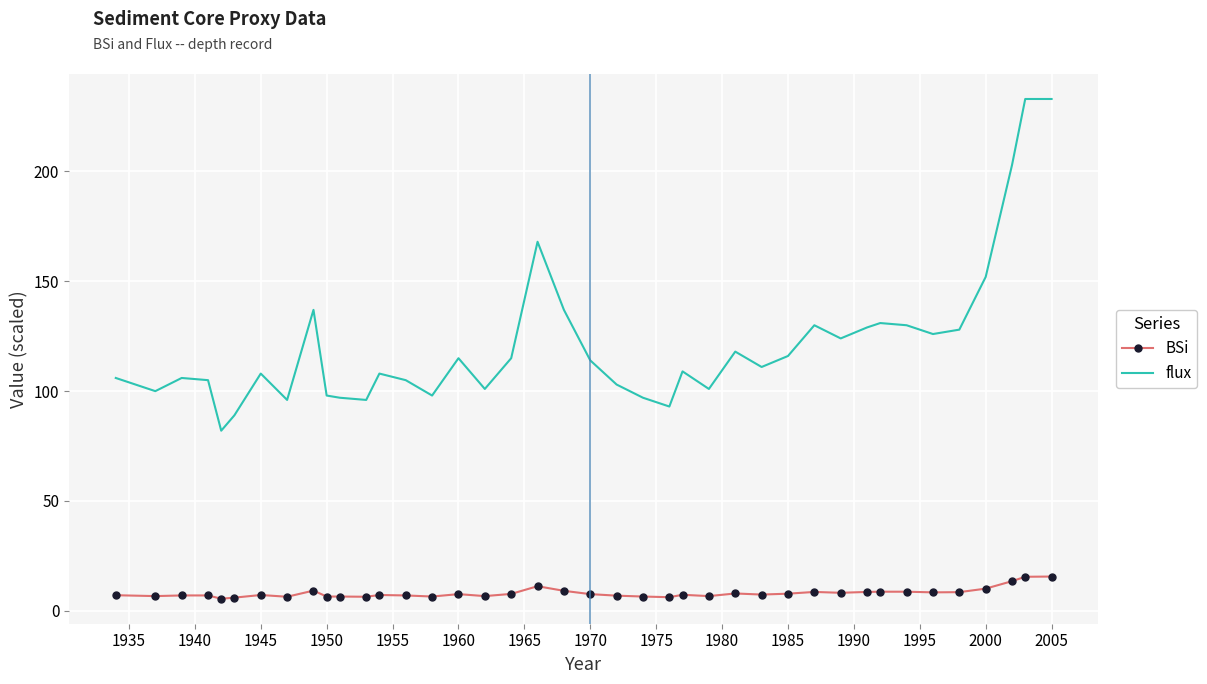

What is the maximum value for BSi?

15.6